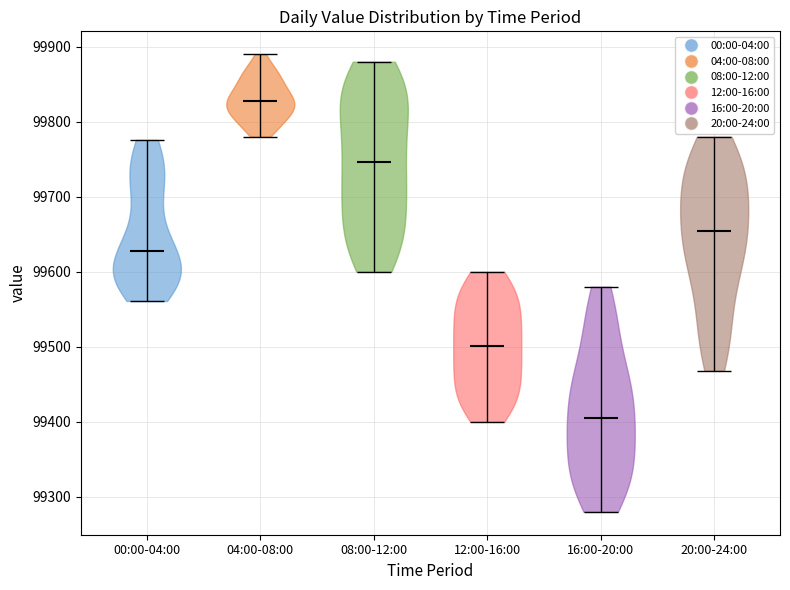

Reading left to right, read every violin against the y-axis: where its median line is, and the lowest and highest points it reaches. The values are not printed on the chart, so give them approximately, as read against the axis.

00:00-04:00: median line 99630, lowest point 99560, highest point 99780
04:00-08:00: median line 99830, lowest point 99780, highest point 99890
08:00-12:00: median line 99750, lowest point 99600, highest point 99880
12:00-16:00: median line 99500, lowest point 99400, highest point 99600
16:00-20:00: median line 99410, lowest point 99280, highest point 99580
20:00-24:00: median line 99660, lowest point 99470, highest point 99780